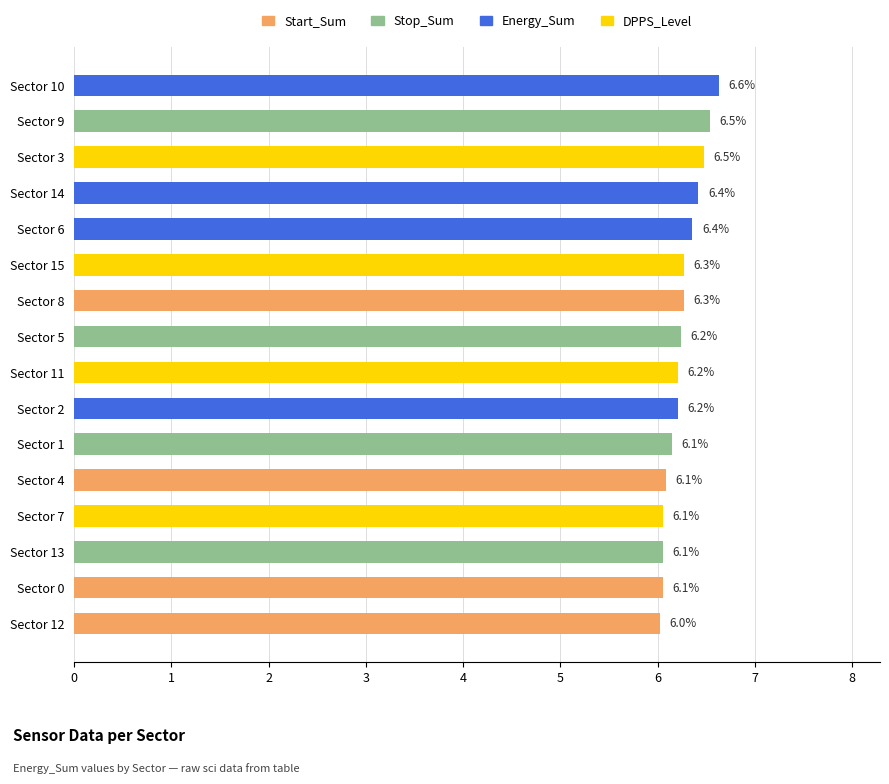

What is the ratio of the value at Sector 9 to the value at Sector 14?

1.0